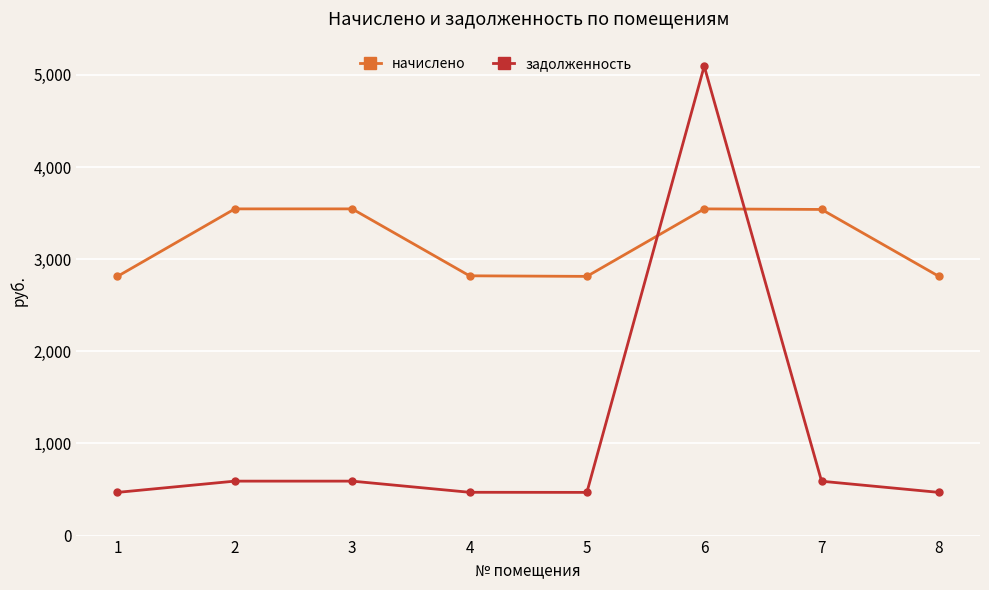

The value of начислено at 6 is 1772.3. True or false?

False